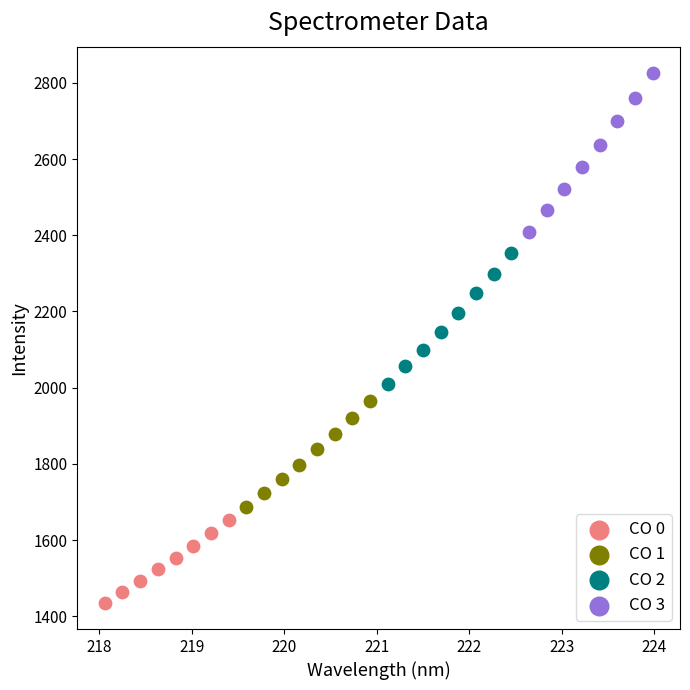

Which series contains the highest Y value?

CO 3